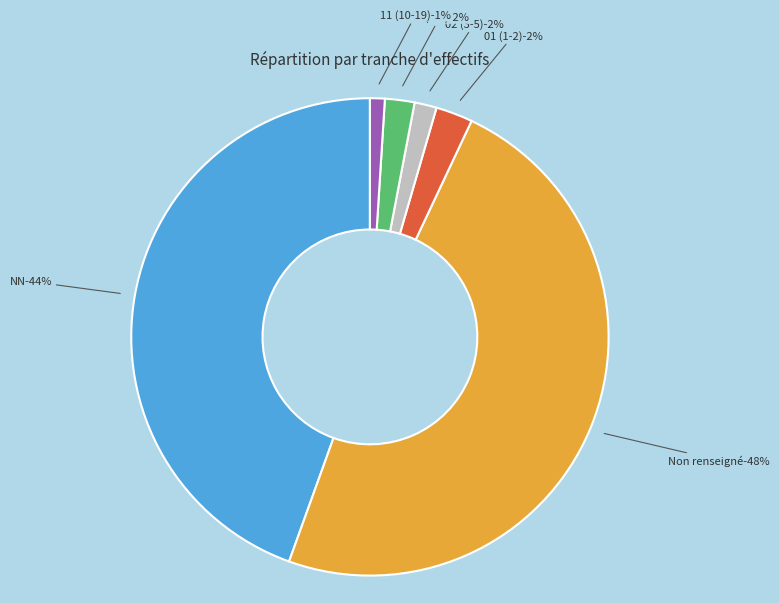

Combined, what portion of the pie is  and 01?

51.0%